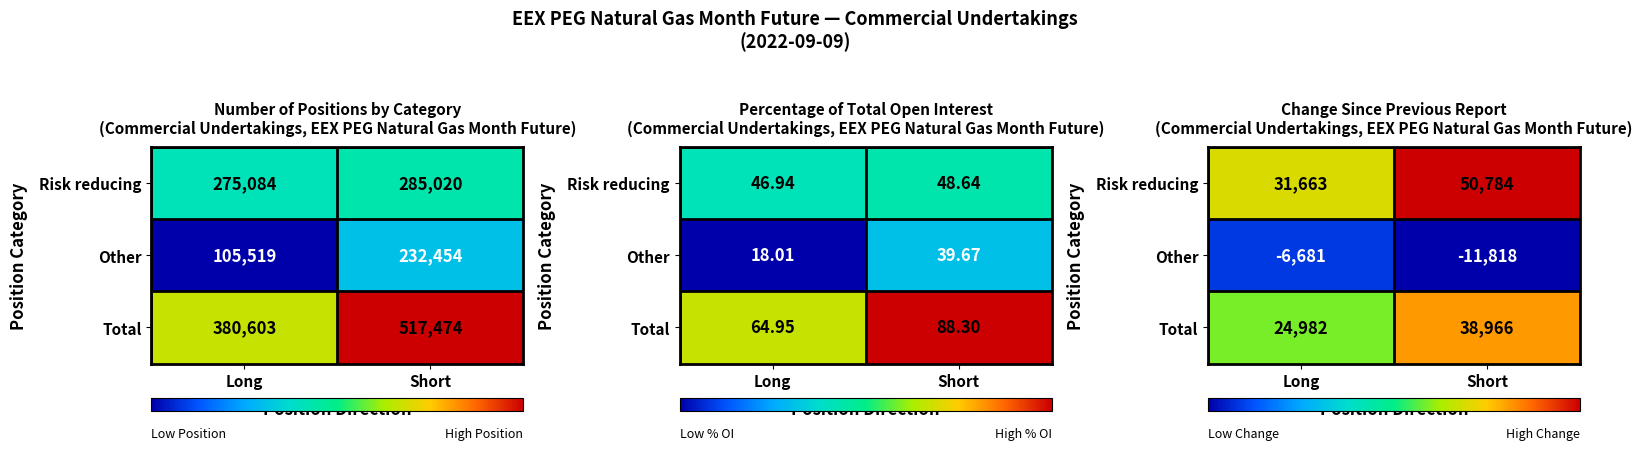

How many distinct data groups are displayed?

3